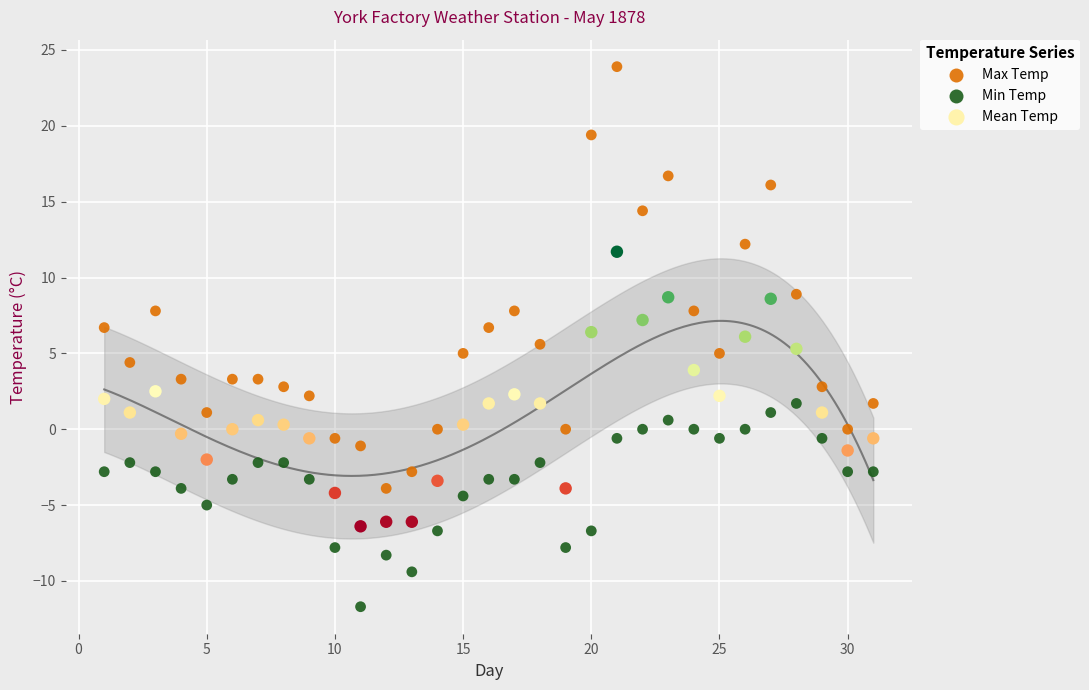

Which series has the largest Y range (max minus min)?

Max Temp